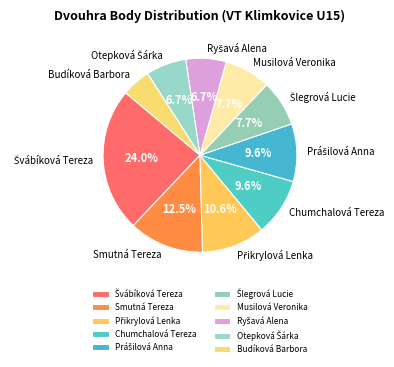

Approximately how many times larger is the value at Chumchalová Tereza compared to Smutná Tereza?

0.8